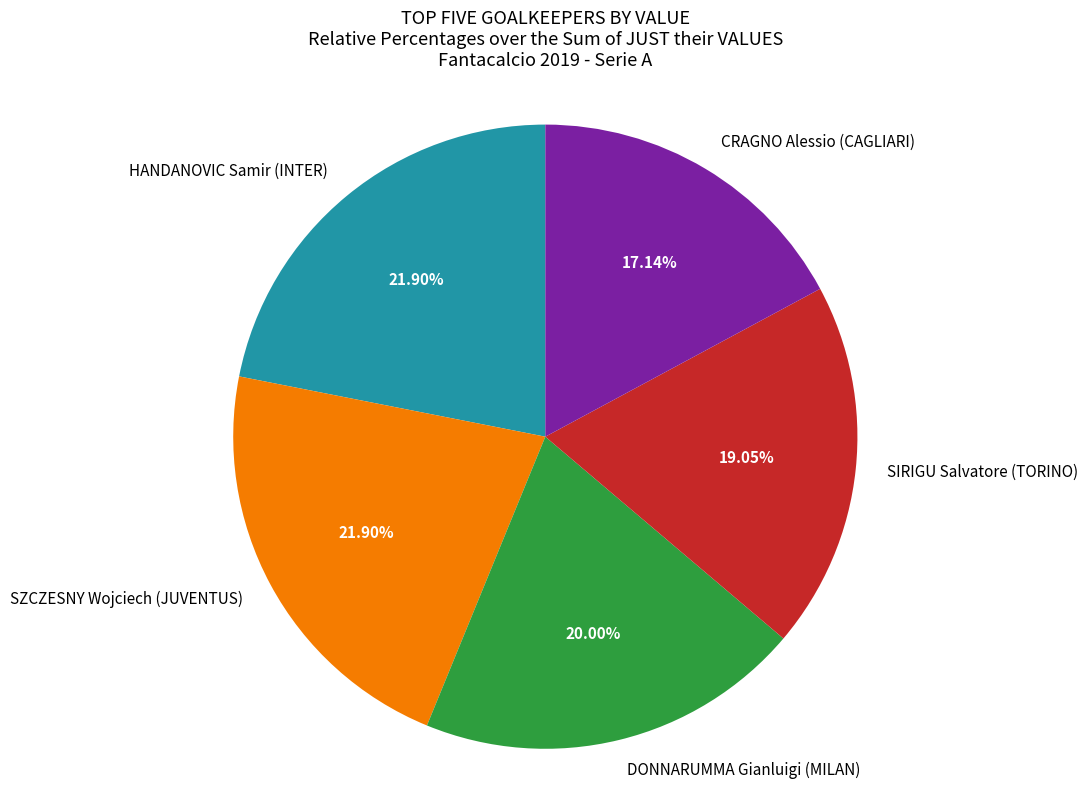

What percentage do DONNARUMMA Gianluigi (MILAN) and SZCZESNY Wojciech (JUVENTUS) together represent?

41.9%